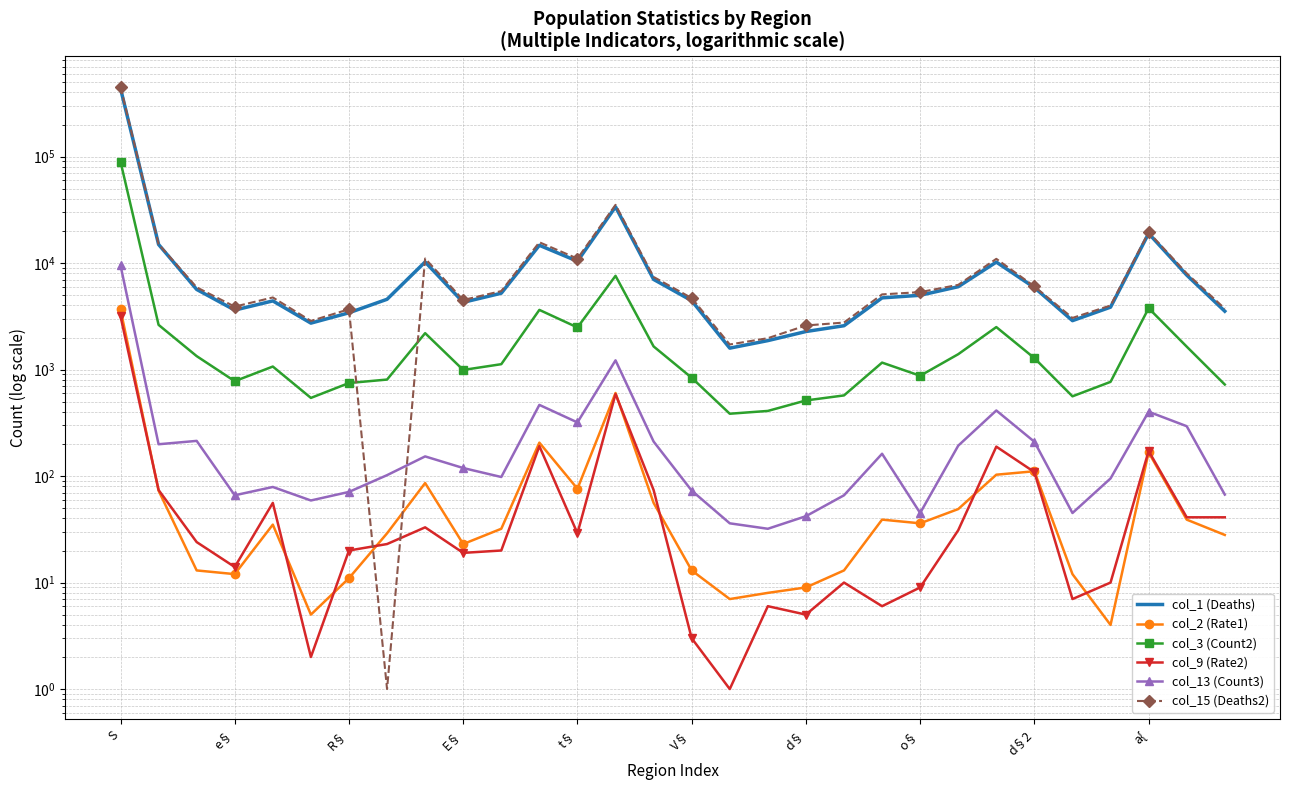

Which series changed the most between 16 and 18?

col_15 (Deaths2)